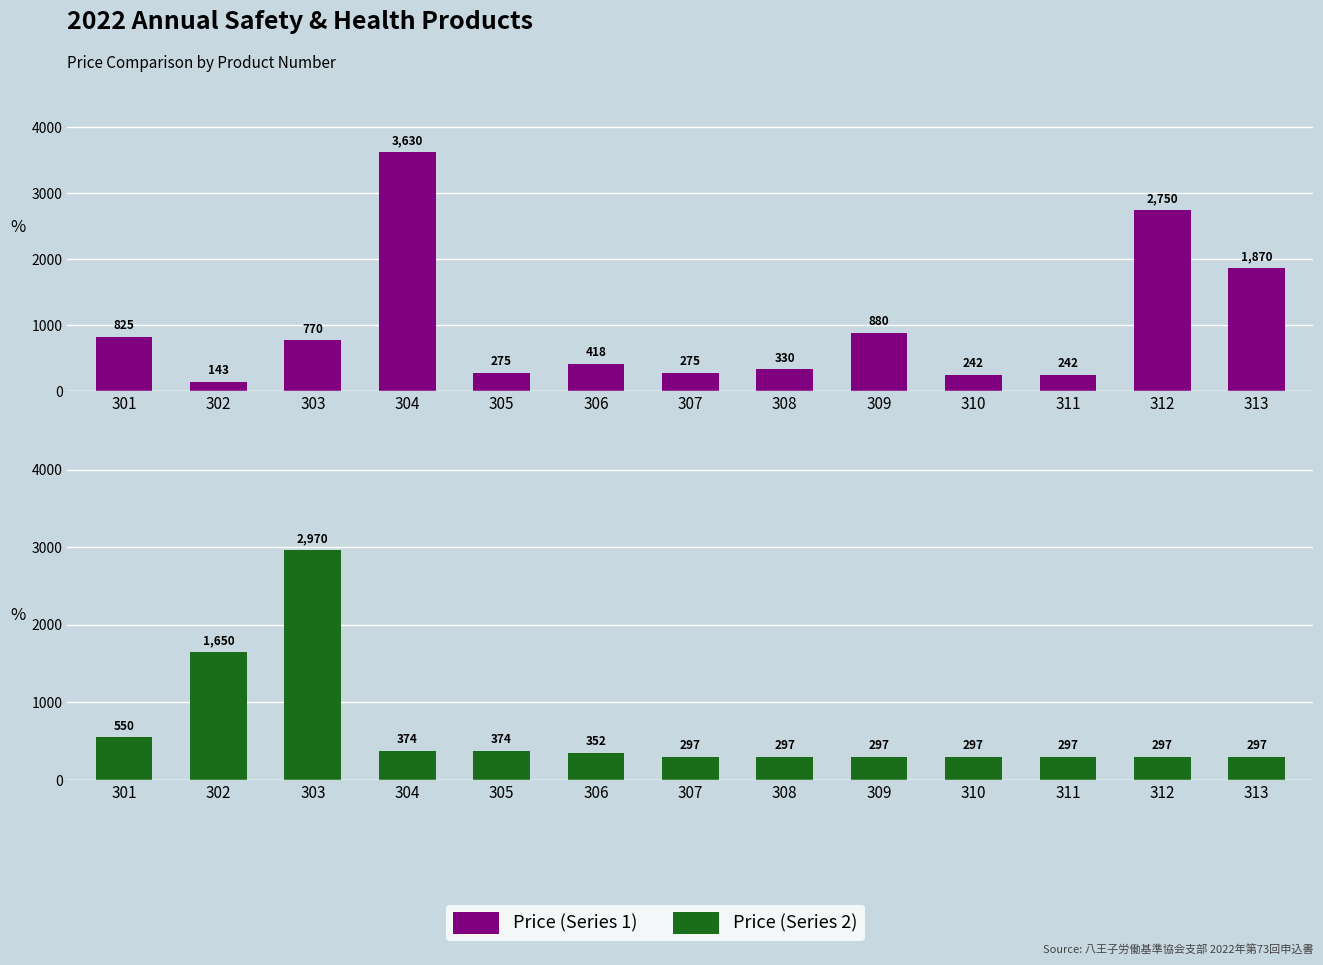

What is the difference between the Price (Series 1) values at 305 and 308?

55